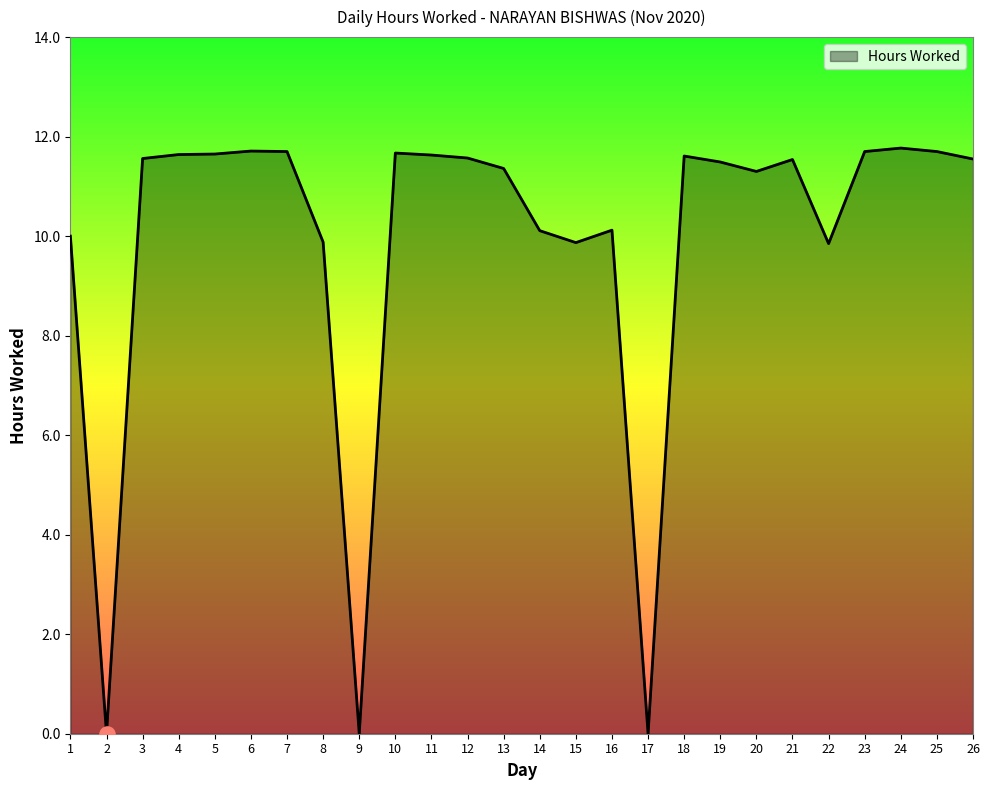

Between 20 and 2, which is larger?

20